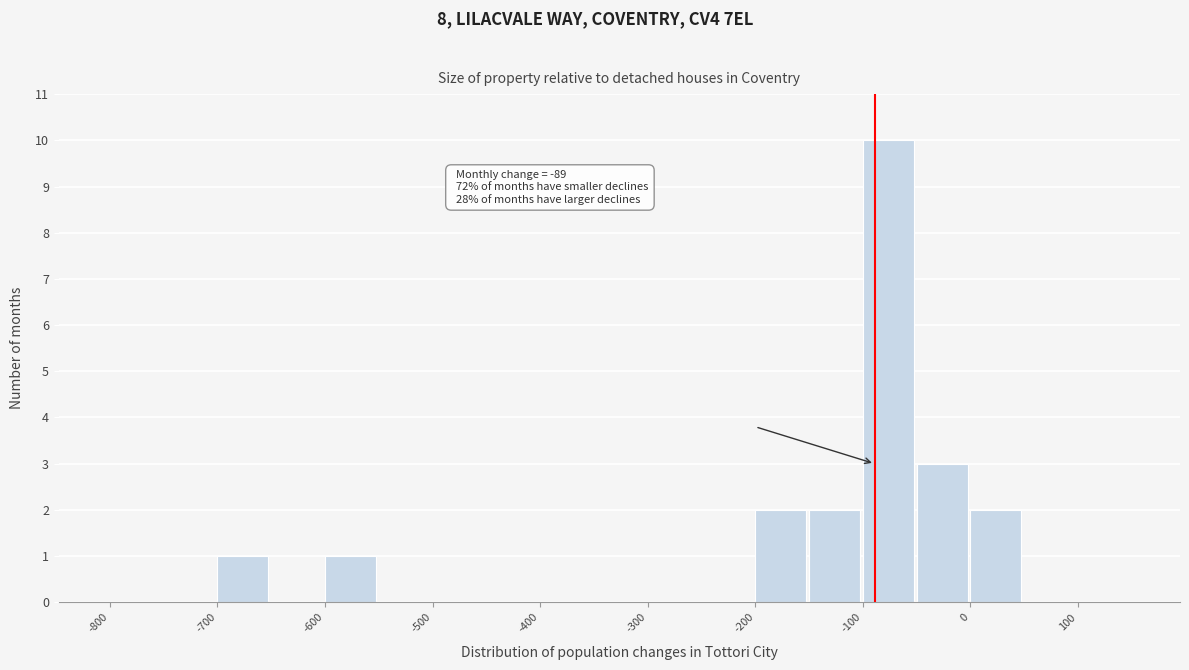

Which range on the x-axis has the tallest bar?

-100 to -50